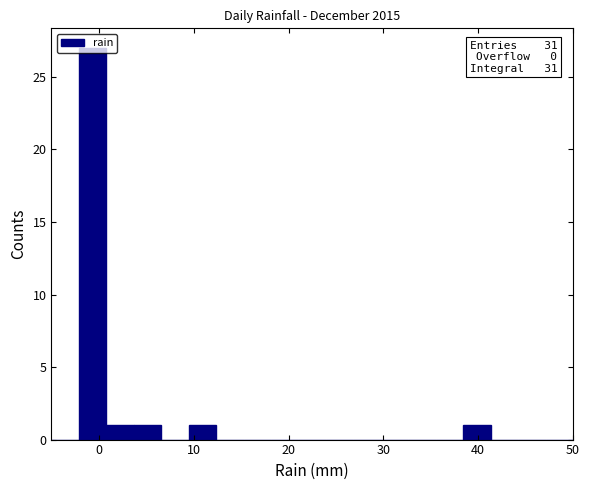

Around what value on the x-axis is the tallest bar? Give the approximate position of its centre, as read against the axis.

-1